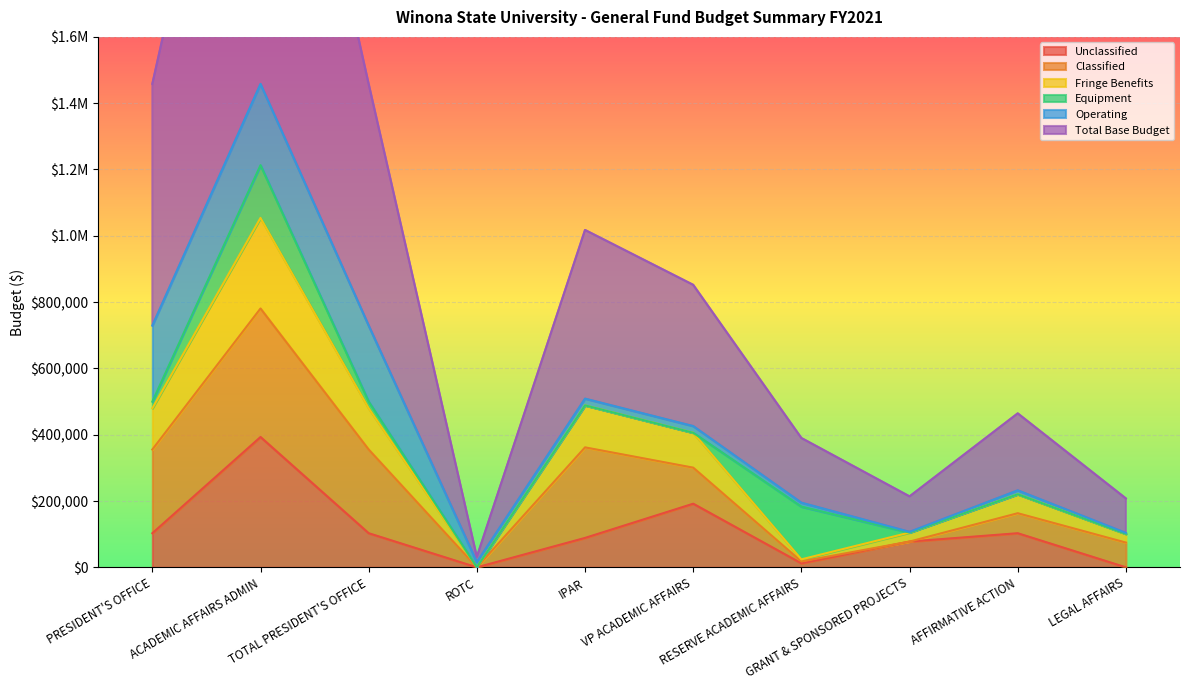

What is the label of the 3rd point from the right?

GRANT & SPONSORED PROJECTS